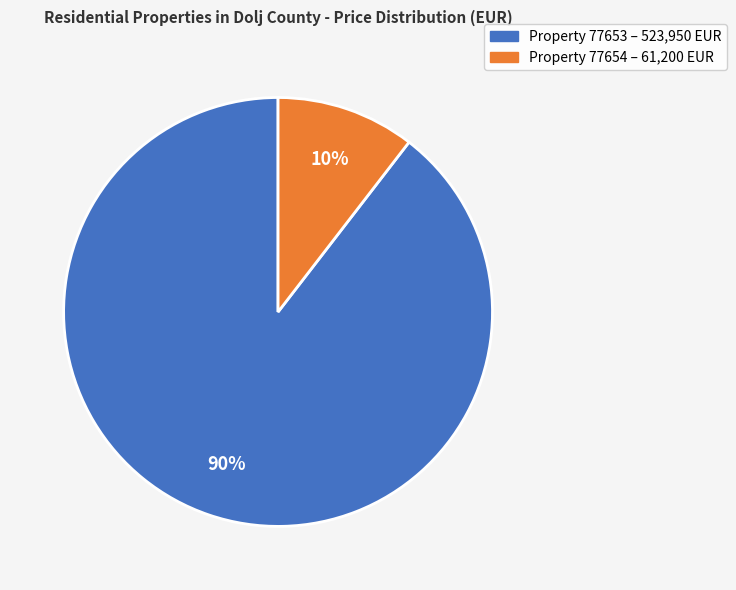

Is there a majority slice in this chart?

Yes